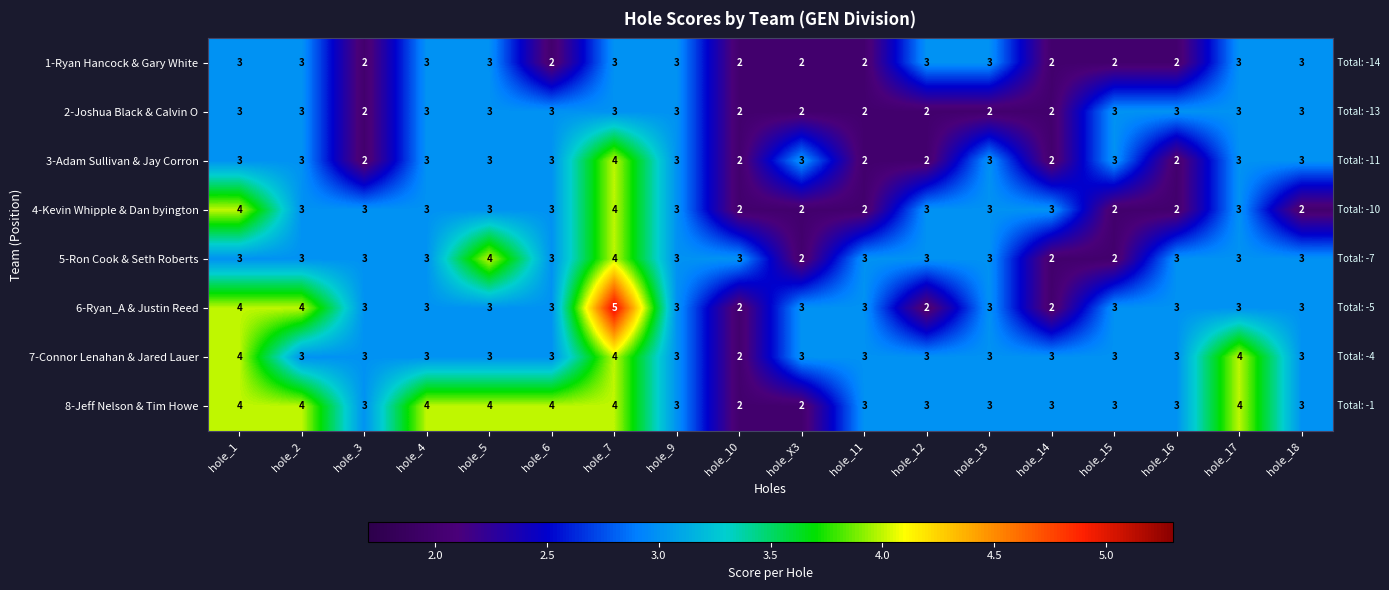

At which category does the chart reach its peak across all series?

hole_7